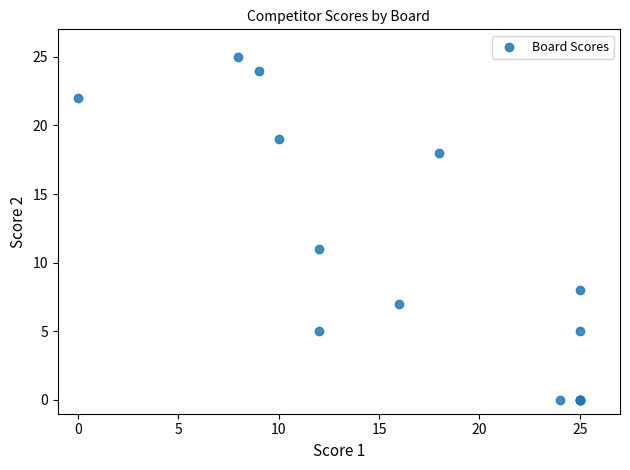

What Y value in the scatter plot is closest to 12?

11